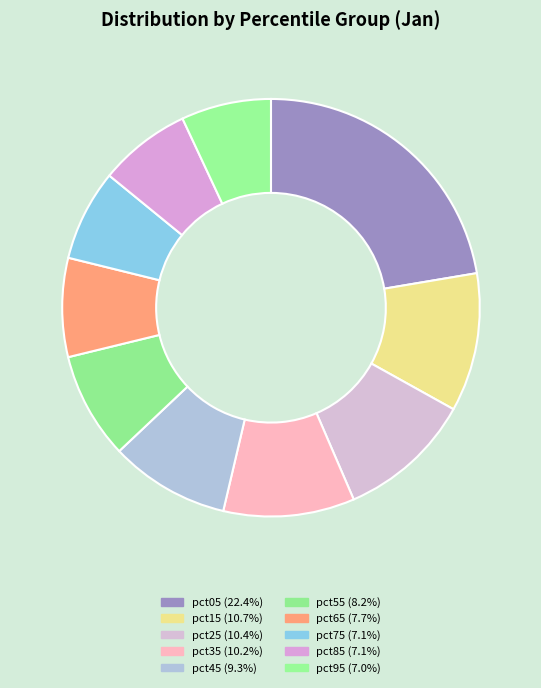

How many segments does this pie chart have?

10